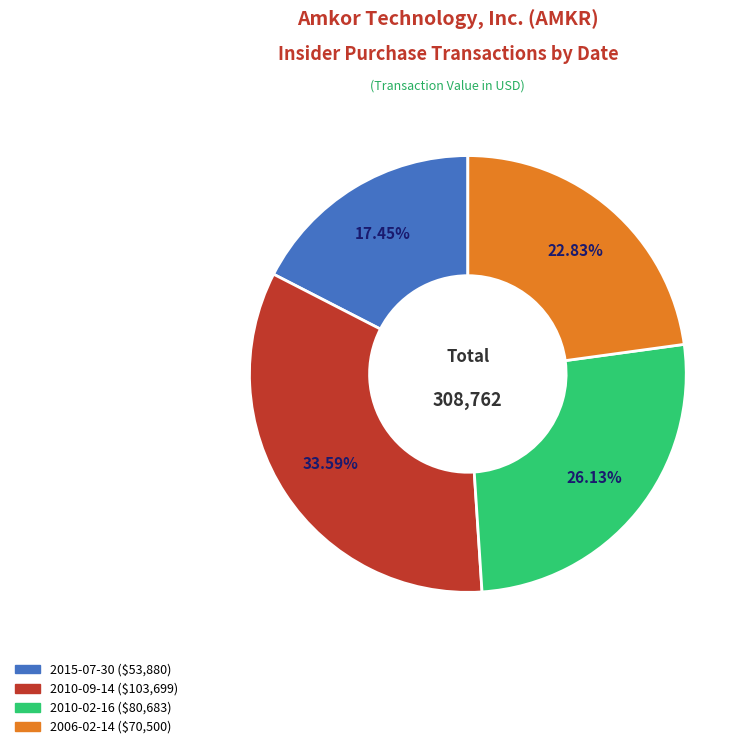

Is it true that 2010-02-16 is 18% of the pie?

False